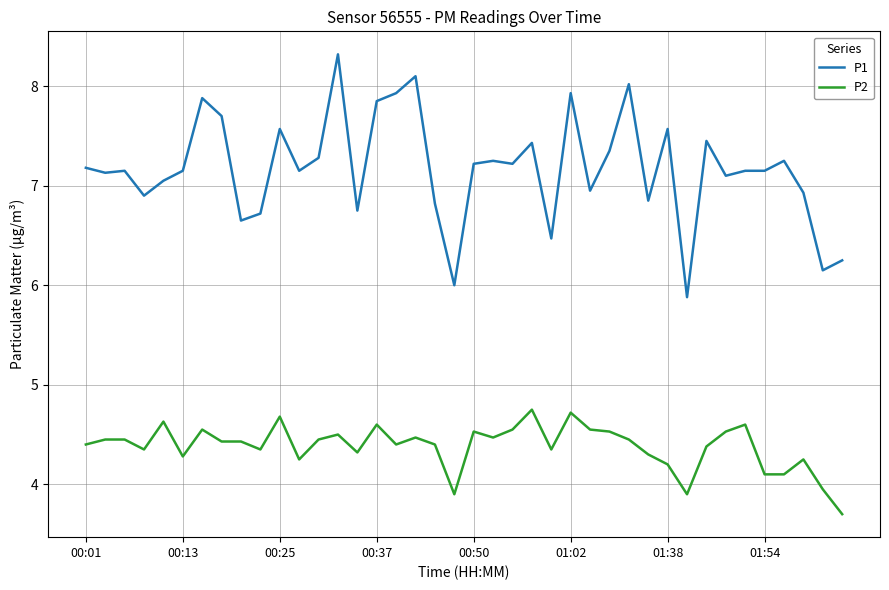

What are all the series names shown in the legend?

P1, P2